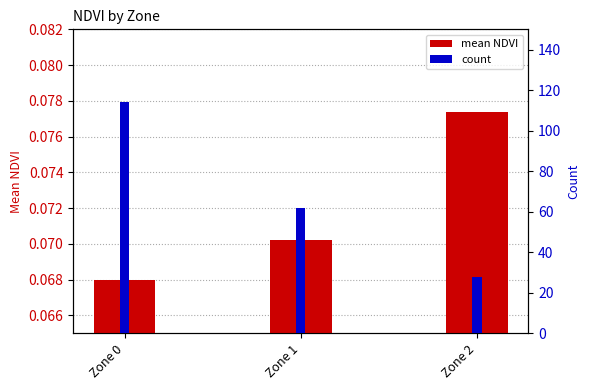

What is the sum of all mean NDVI values?

0.2